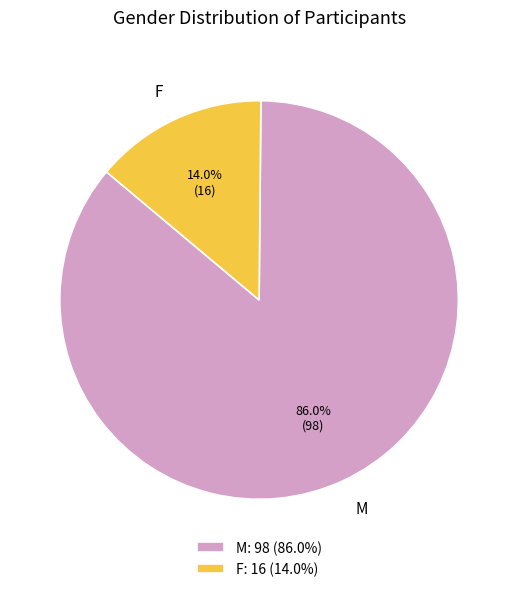

Approximately how many times larger is the value at F compared to M?

0.2